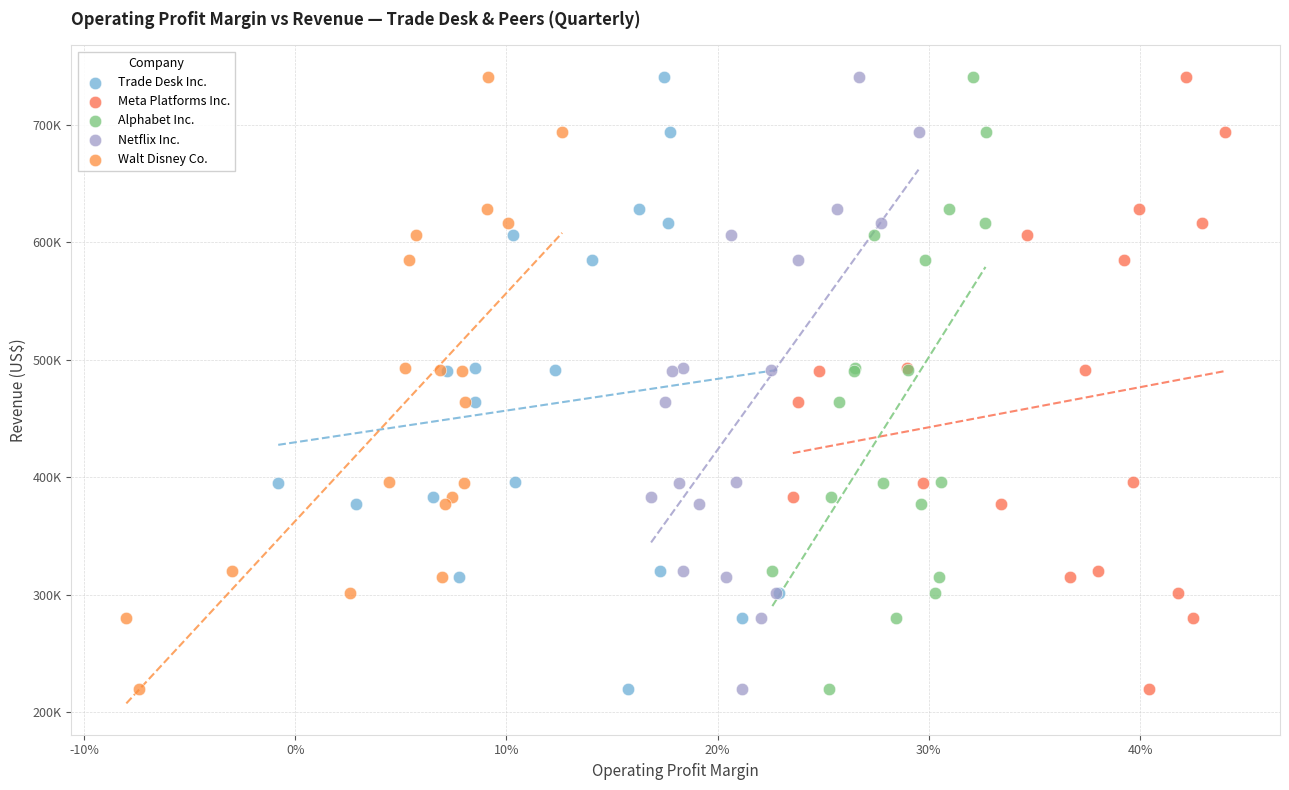

What are all the series names shown in the legend?

Trade Desk Inc., Meta Platforms Inc., Alphabet Inc., Netflix Inc., Walt Disney Co.